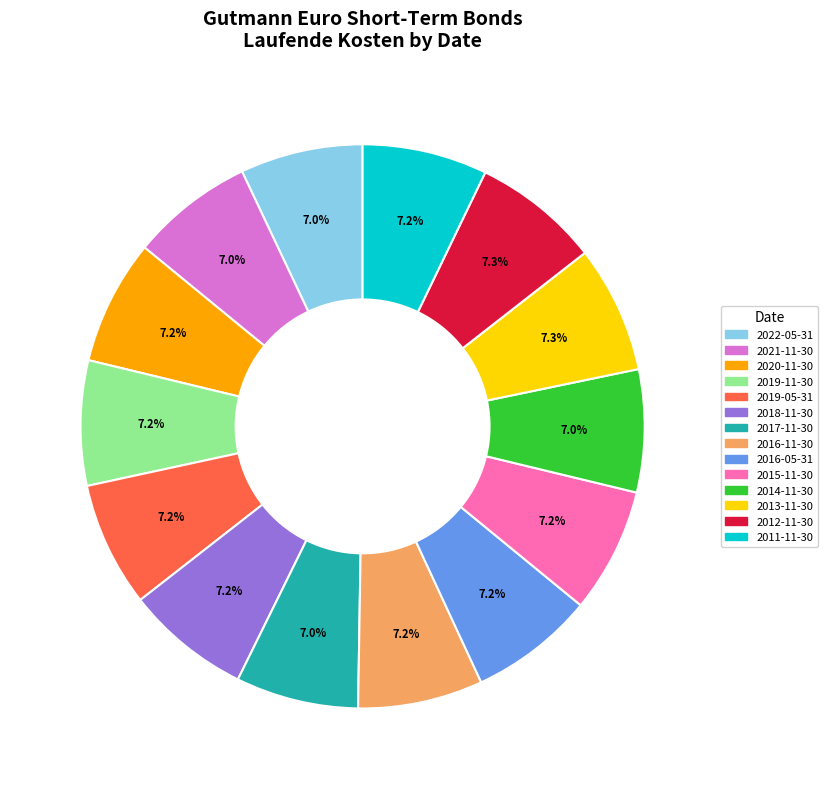

Does any single category account for the majority?

No